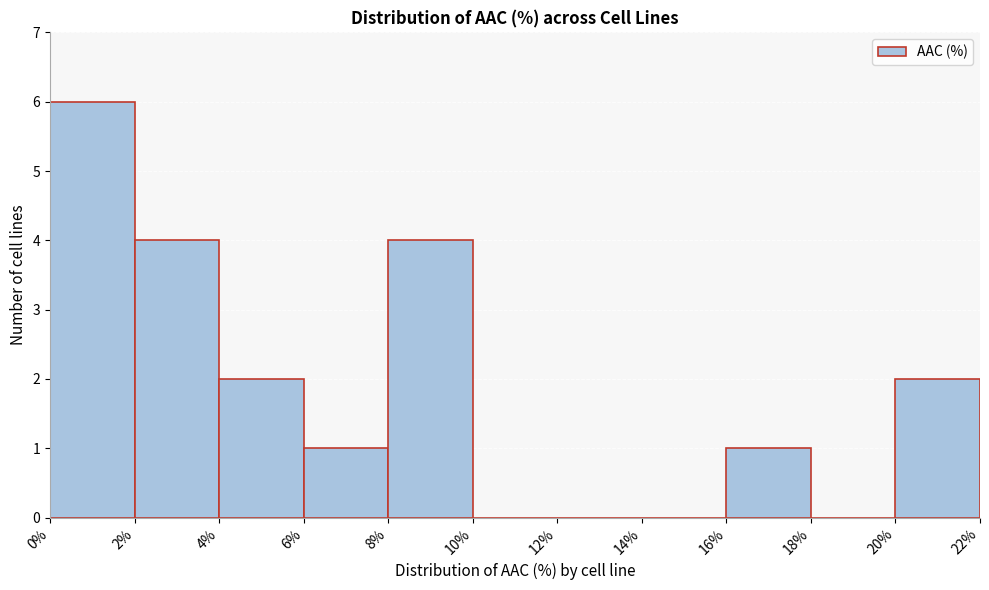

Over which range of the x-axis is the bar tallest?

0% to 2%